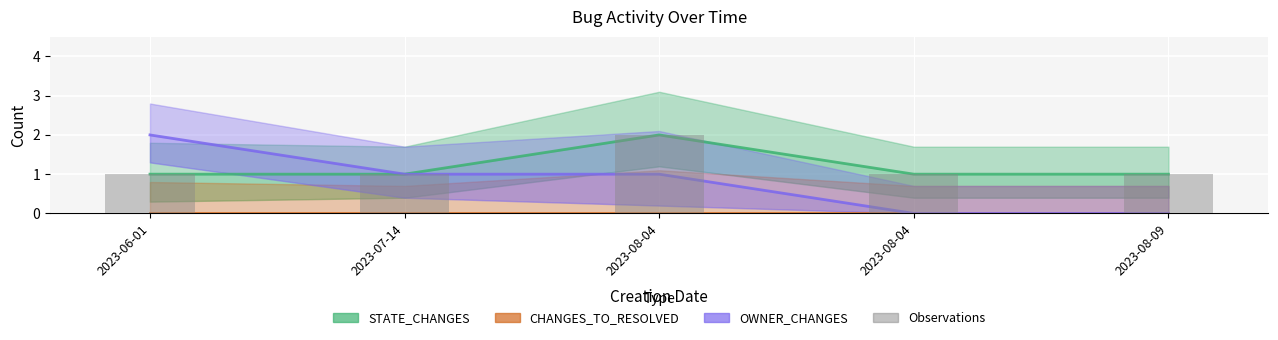

Count the OWNER_CHANGES values in the range 0 to 1.

4